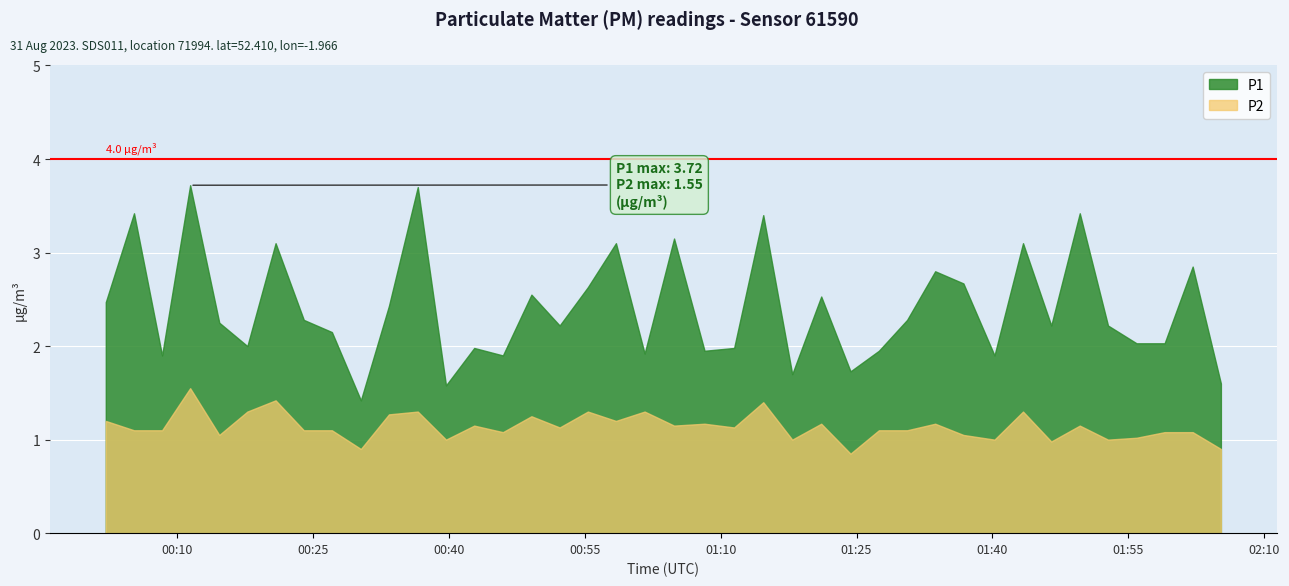

Reading right to left, what are all the values shown in this chart?

P1: 39=1.6	38=2.9	37=2.0	36=2.0	35=2.2	34=3.4	33=2.2	32=3.1	31=1.9	30=2.7	29=2.8	28=2.3	27=1.9	26=1.7	25=2.5	24=1.7	23=3.4	22=2.0	21=1.9	20=3.1	19=1.9	18=3.1	17=2.6	16=2.2	15=2.5	14=1.9	13=2.0	12=1.6	11=3.7	10=2.4	9=1.4	8=2.1	7=2.3	6=3.1	5=2.0	4=2.2	3=3.7	2=1.9	1=3.4	0=2.5
P2: 39=0.9	38=1.1	37=1.1	36=1.0	35=1.0	34=1.1	33=1.0	32=1.3	31=1.0	30=1.1	29=1.2	28=1.1	27=1.1	26=0.8	25=1.2	24=1.0	23=1.4	22=1.1	21=1.2	20=1.1	19=1.3	18=1.2	17=1.3	16=1.1	15=1.2	14=1.1	13=1.1	12=1.0	11=1.3	10=1.3	9=0.9	8=1.1	7=1.1	6=1.4	5=1.3	4=1.1	3=1.6	2=1.1	1=1.1	0=1.2